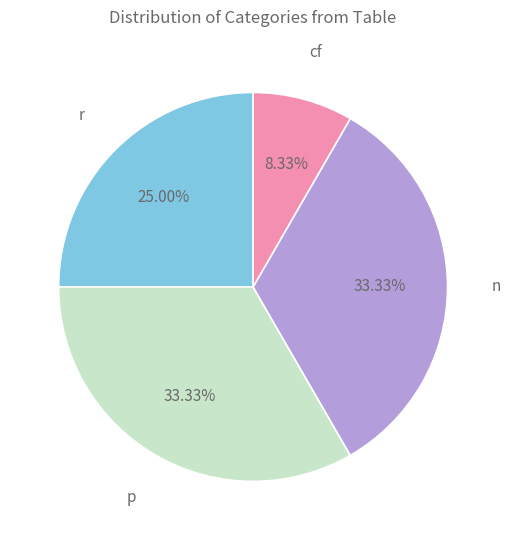

Is there any slice that represents more than half of the pie?

No